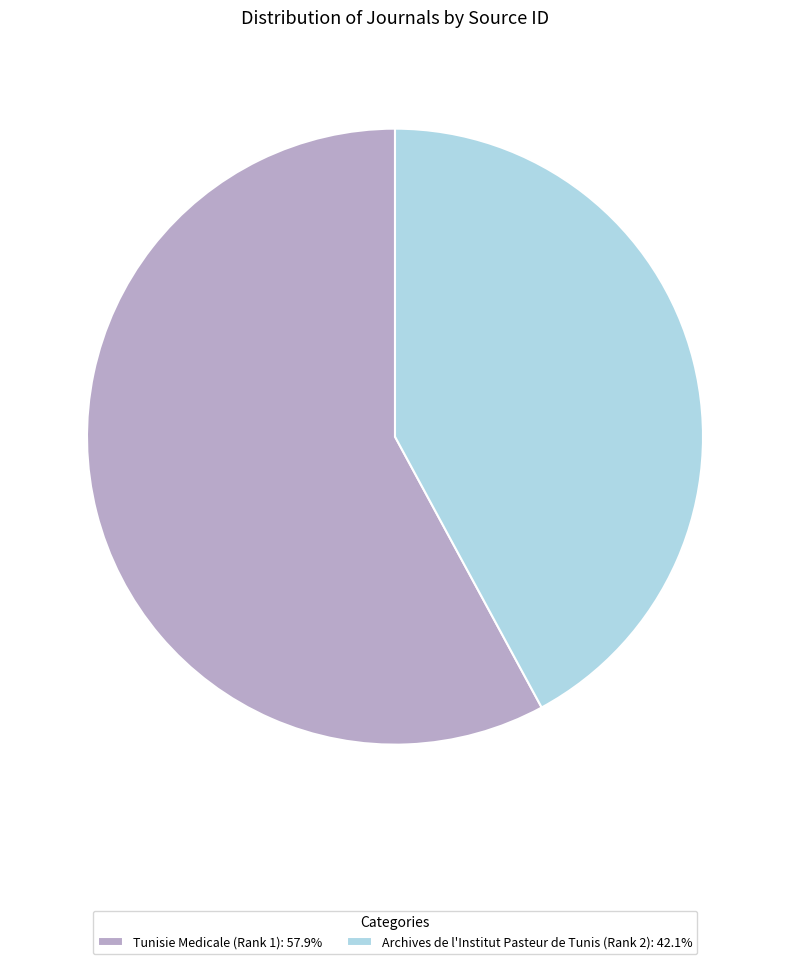

Combined, do Tunisie Medicale (Rank 1): 57.9% and Archives de l'Institut Pasteur de Tunis (Rank 2): 42.1% account for over 50%?

Yes